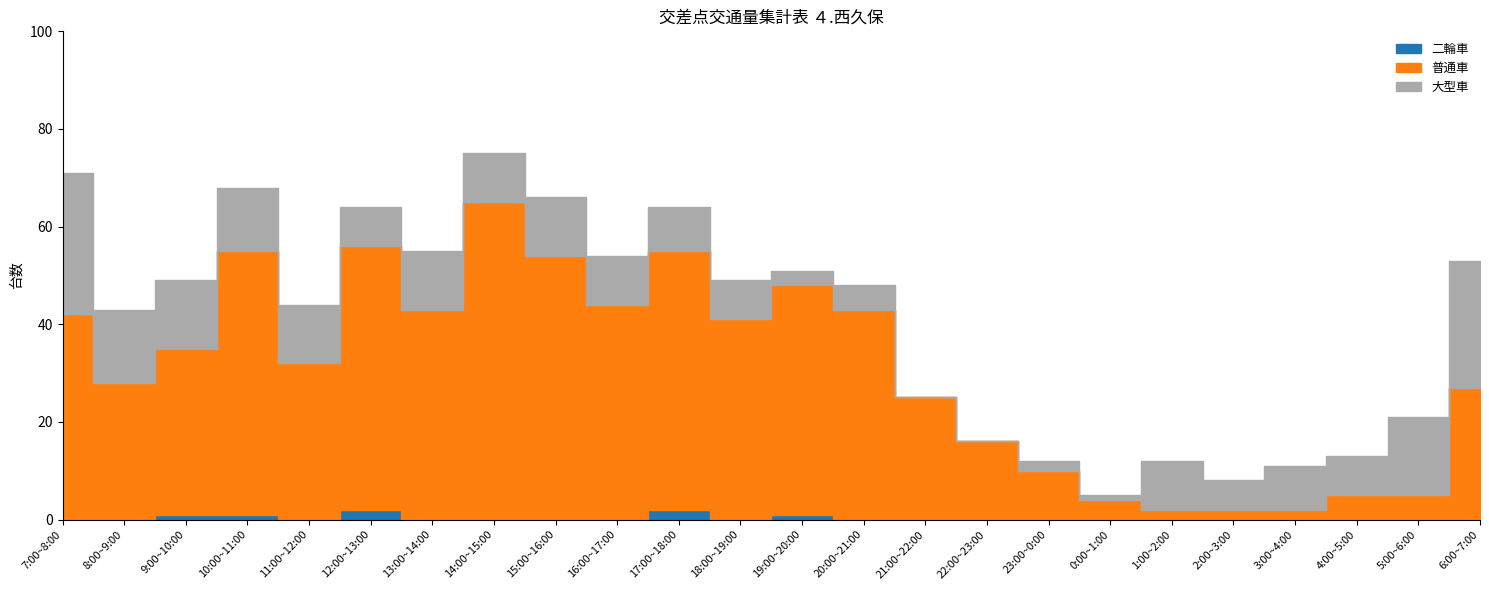

True or false: 二輪車 and 普通車 intersect in this chart.

False